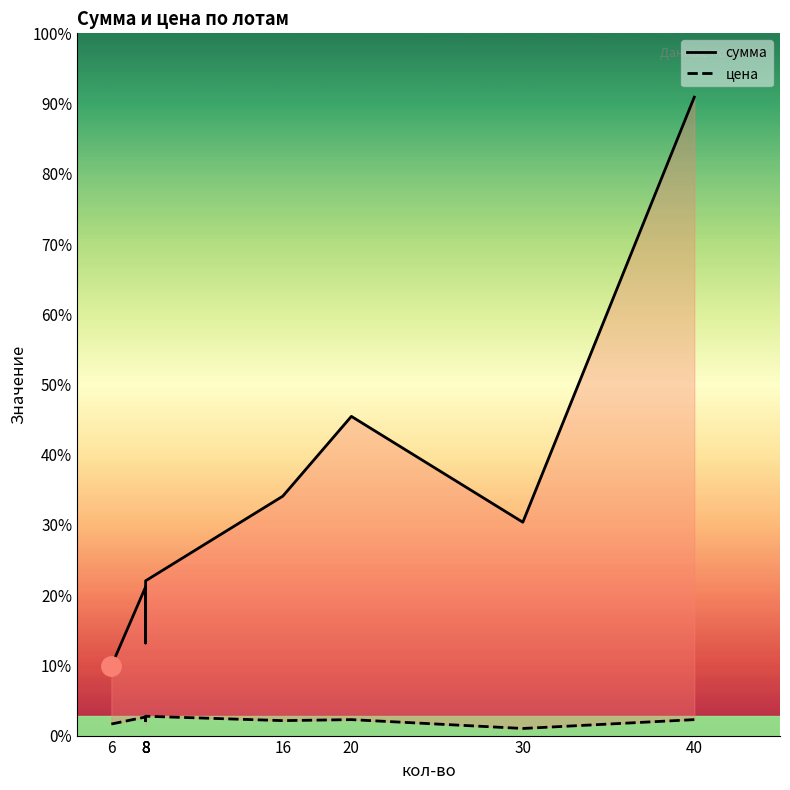

True or false: сумма and цена cross at least once.

False